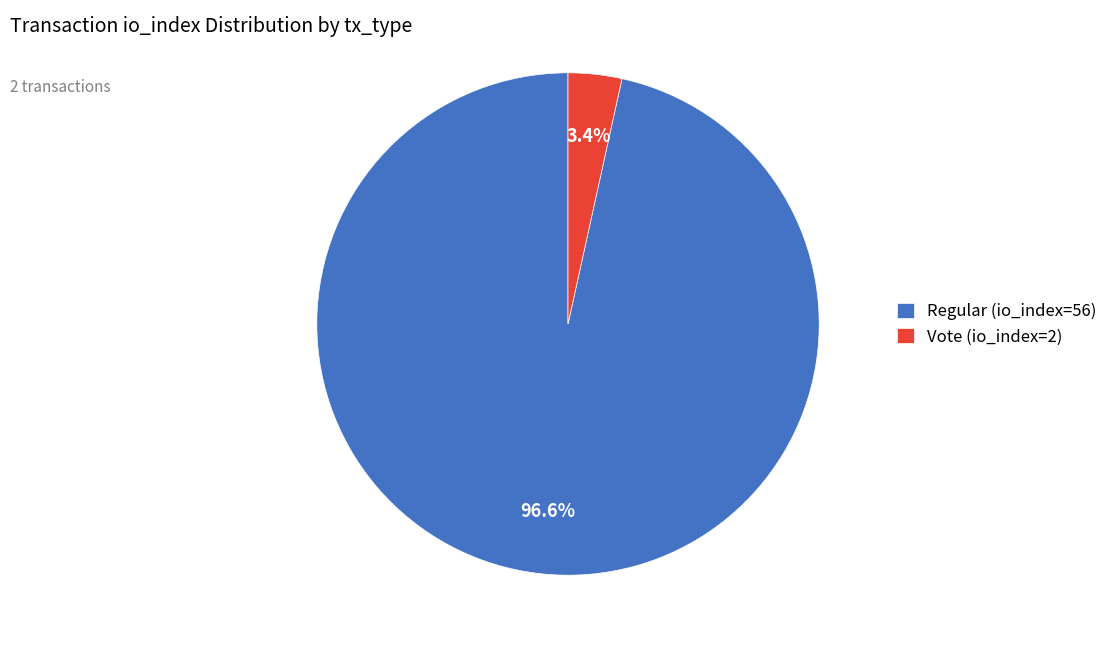

True or false: Regular (io_index=56) accounts for 97% of the total.

True